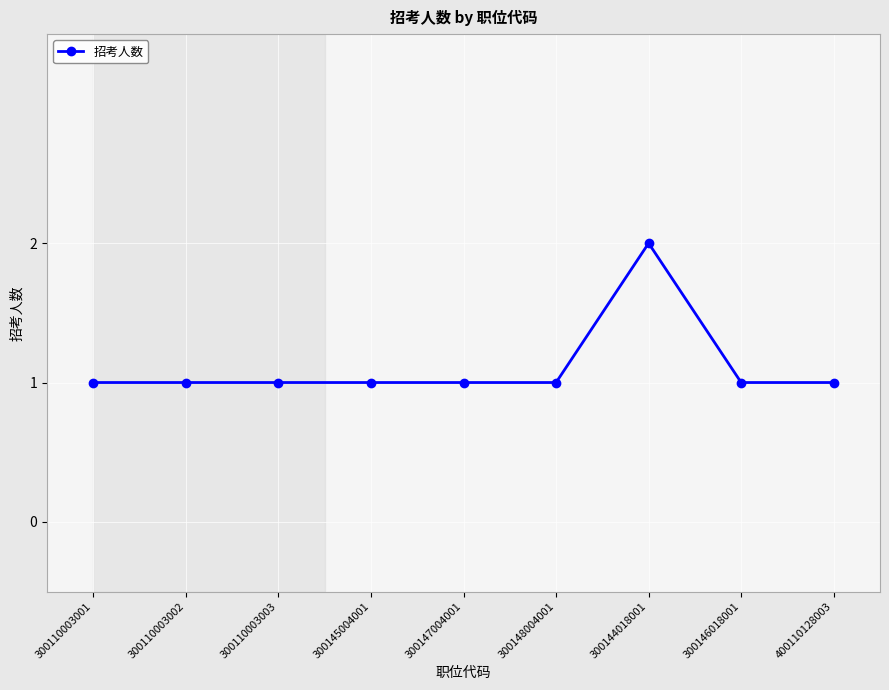

How many series are shown in this chart?

1